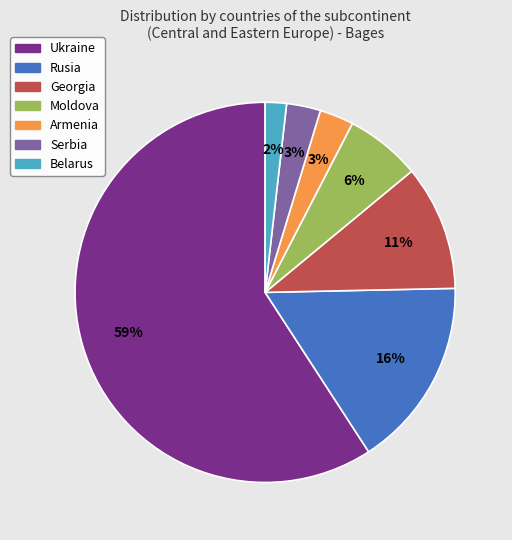

The Armenia slice represents 3% of the pie. True or false?

True